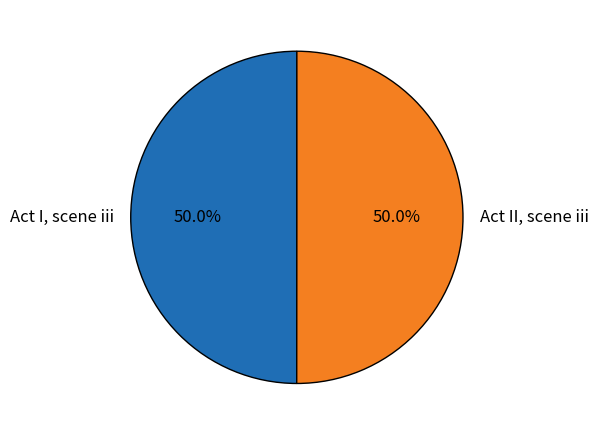

How many segments does this pie chart have?

2